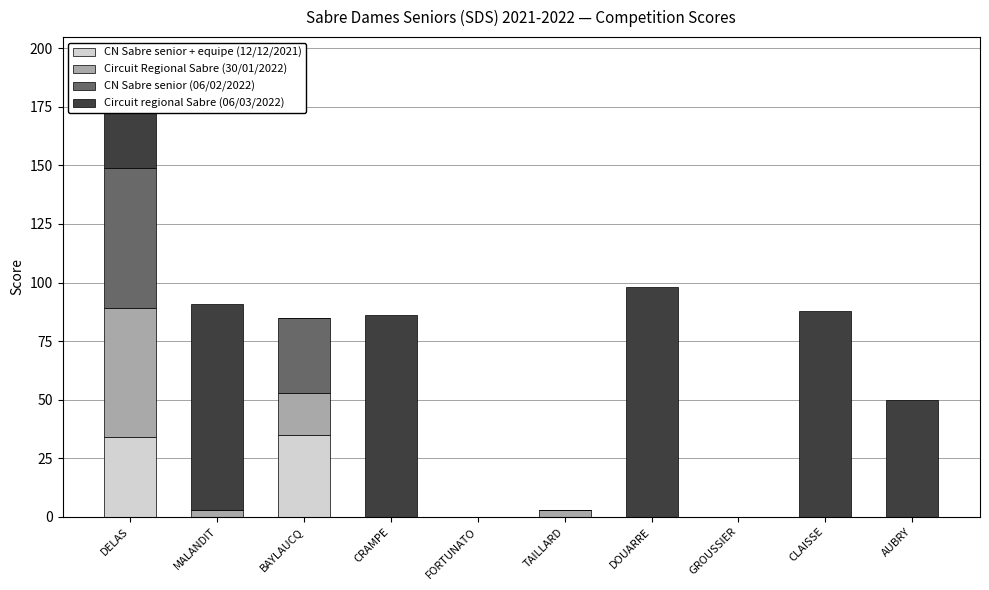

How many data points does each series have?

10